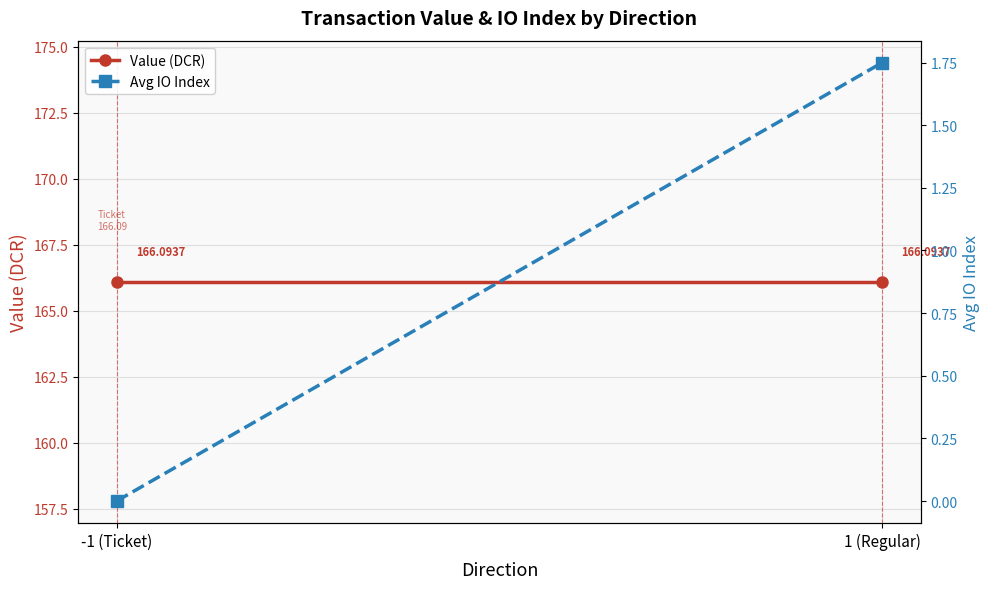

Is it true that Value (DCR) equals 239.2 at 1 (Regular)?

False